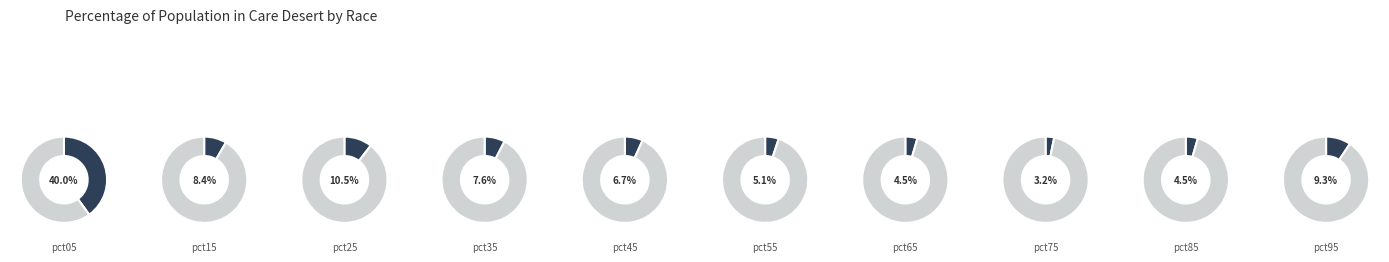

What is the largest slice in the pie chart?

pct05